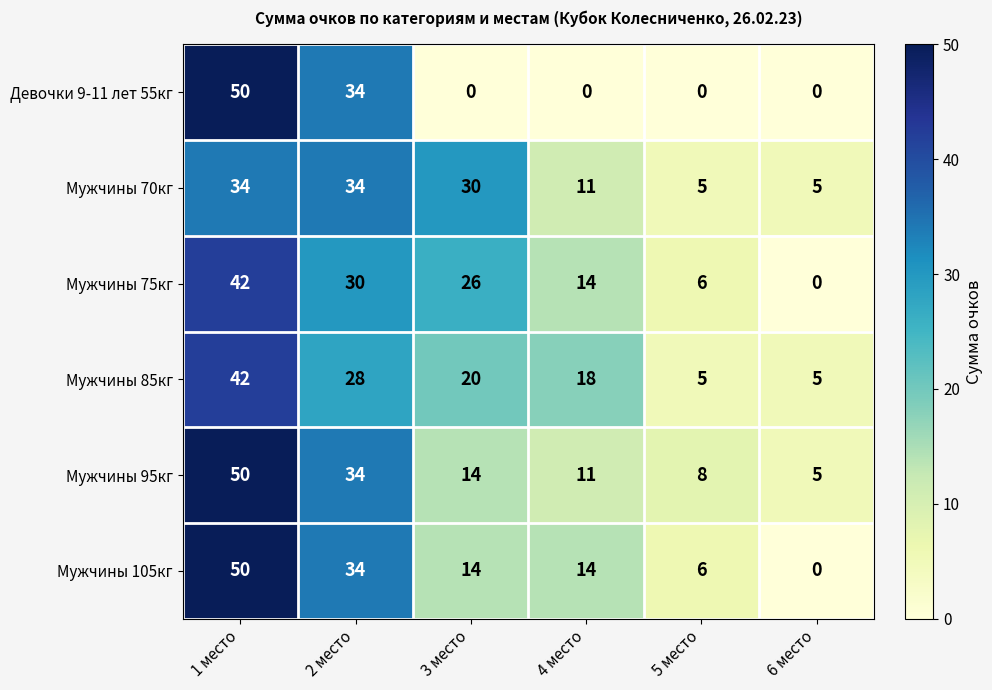

What is the spread (max minus min) of values at 3 место?

30